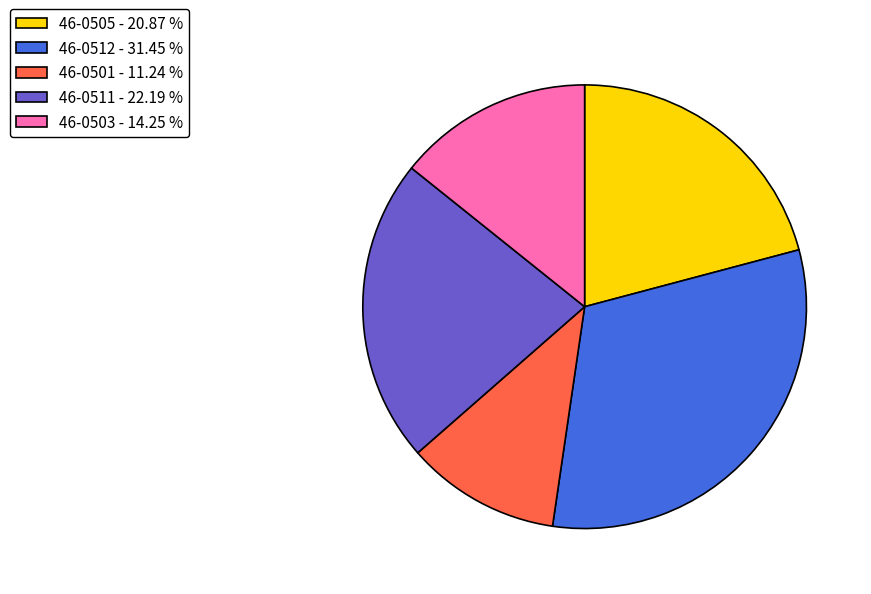

Does 46-0511 account for over 50% of the chart?

No